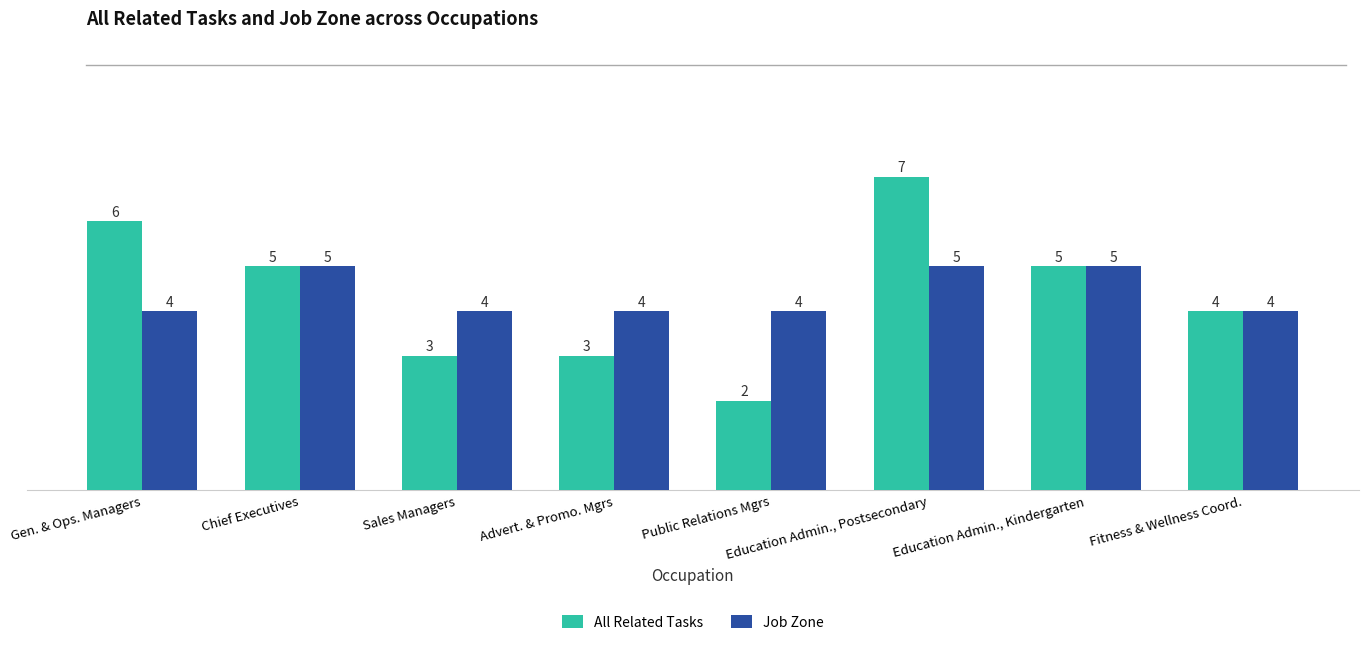

What is the maximum value for Job Zone?

5